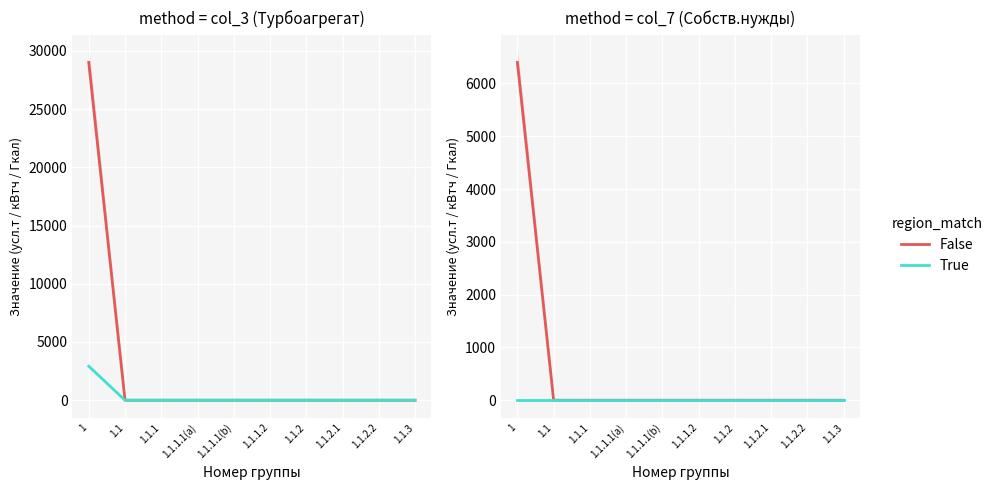

What is the maximum value shown in the chart?

6400